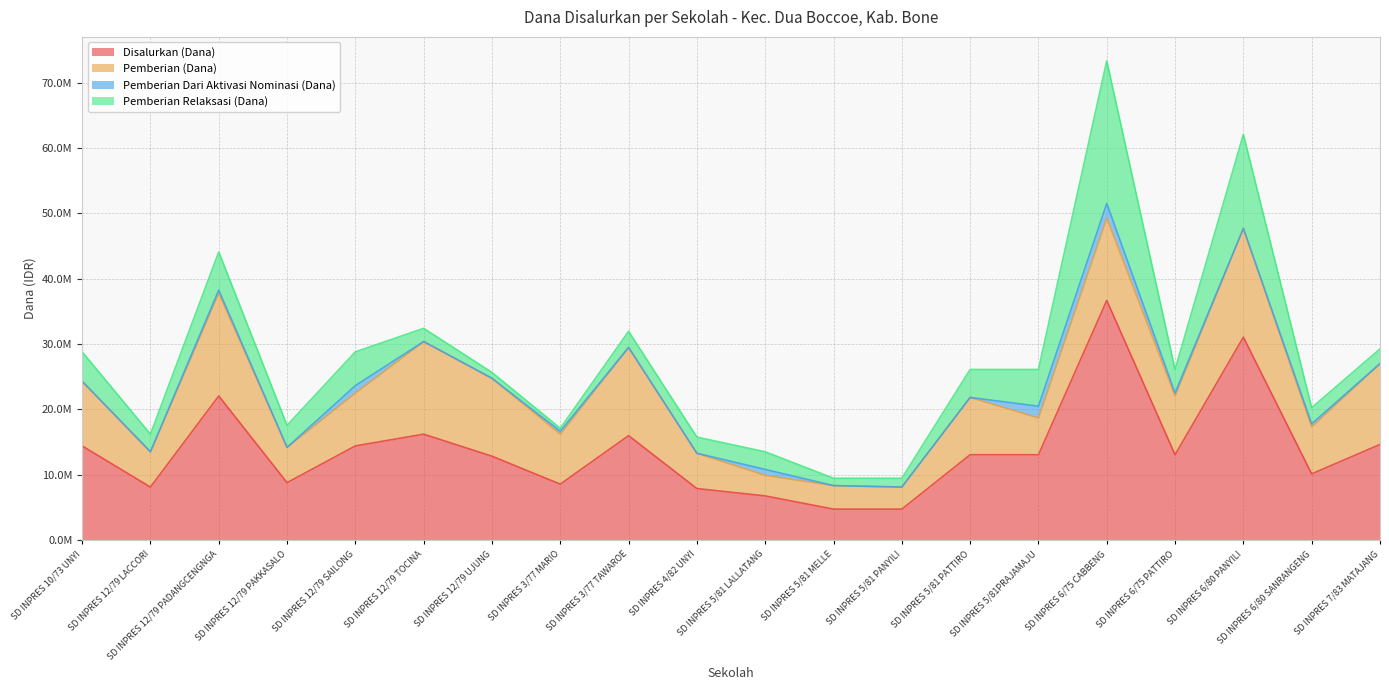

In Disalurkan (Dana), how many points are higher than both neighbors (excluding endpoints)?

5